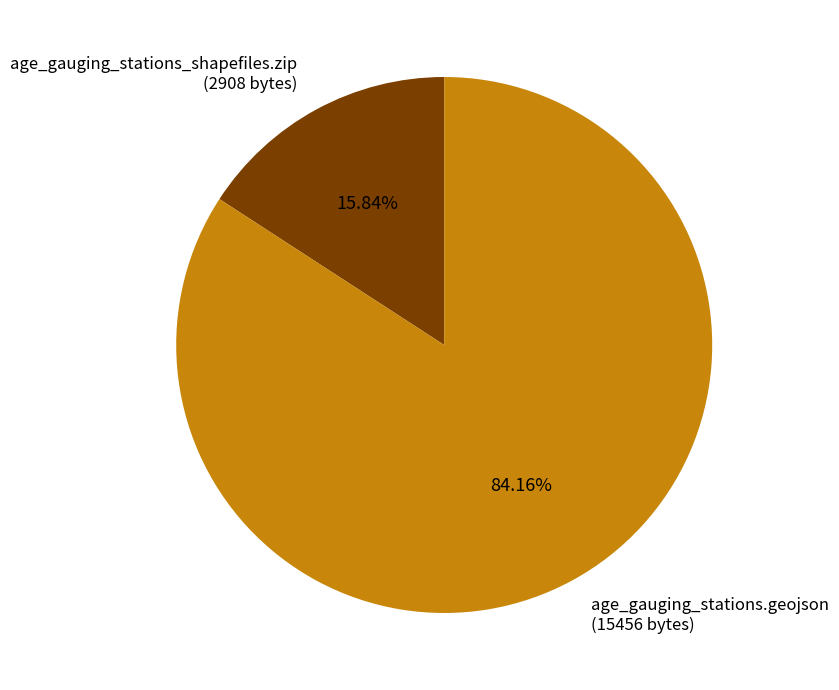

Is there a majority slice in this chart?

Yes